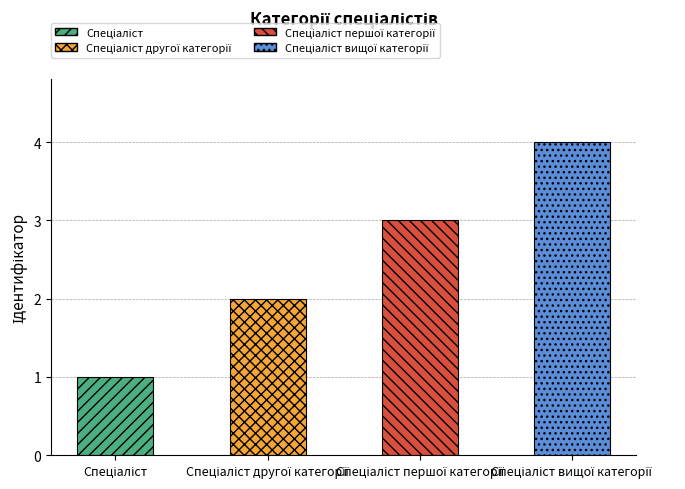

What position from the right is Спеціаліст першої категорії?

2